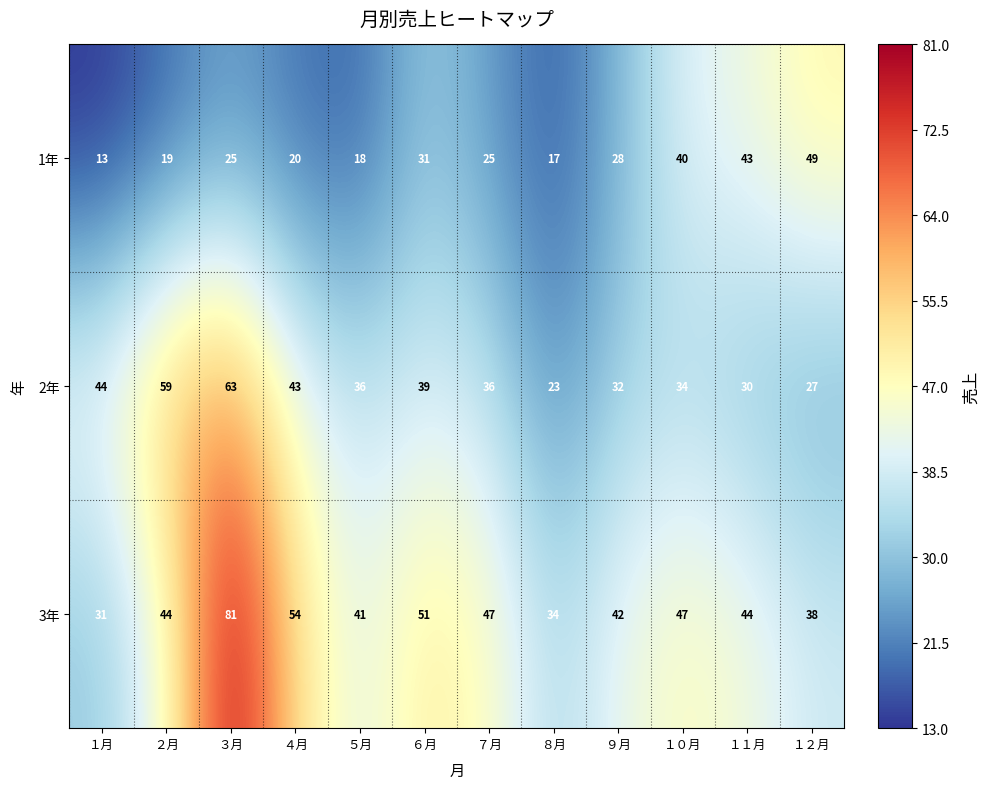

The value of 1年 at ６月 is 31. True or false?

True